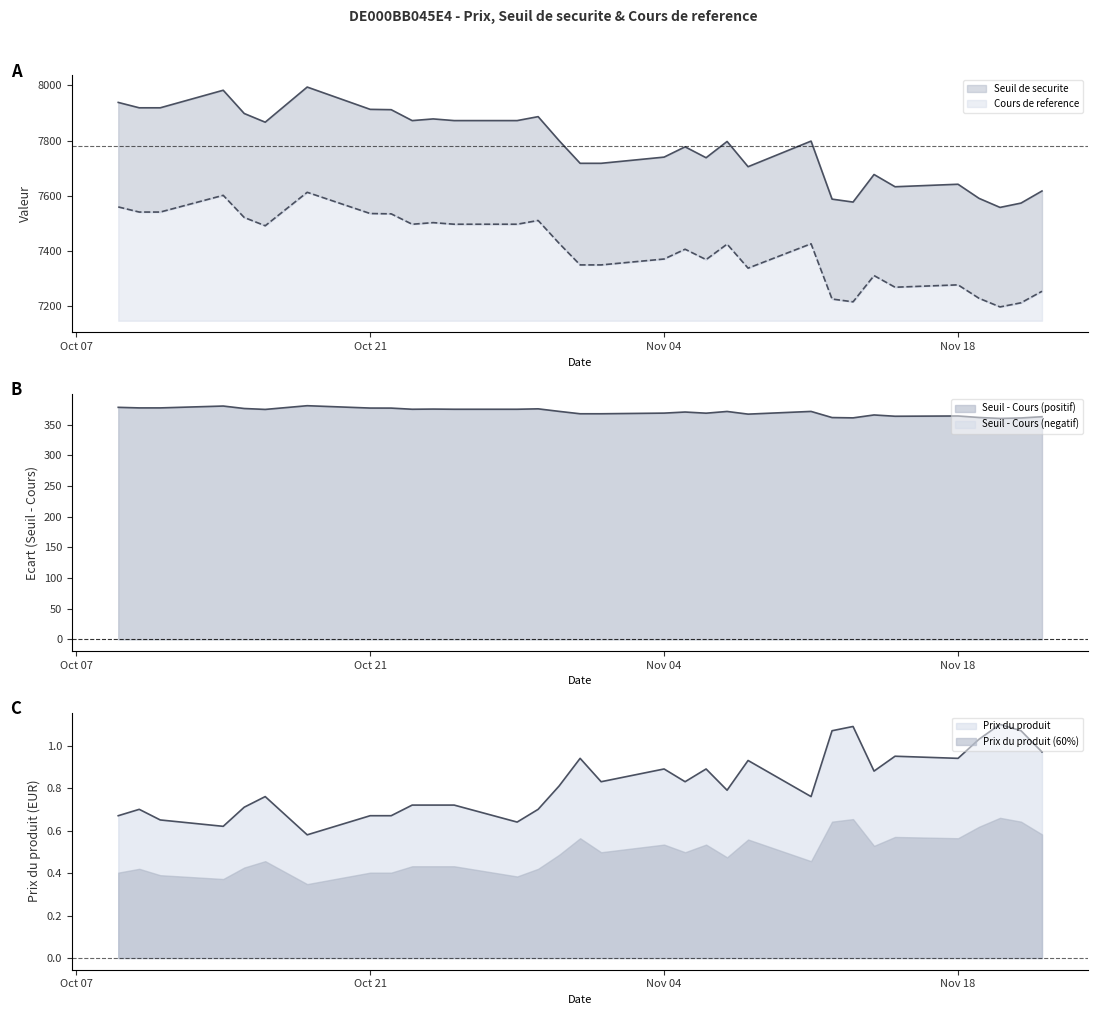

True or false: Seuil de securite has a value of 2426.1 at 2024-10-30.

False